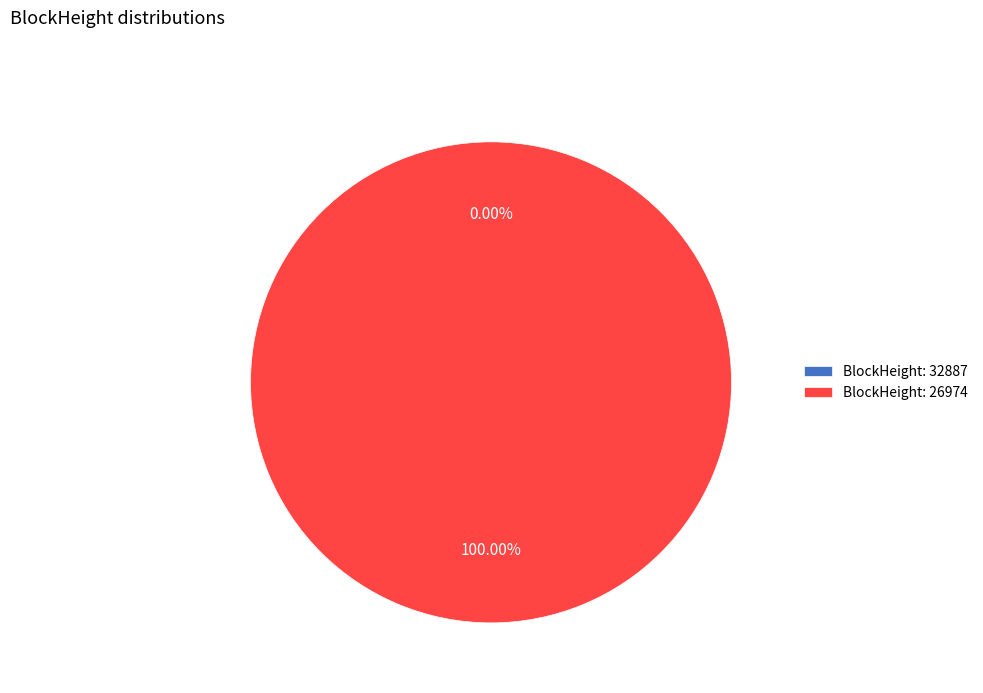

Does 32887 represent more than half of the total?

No